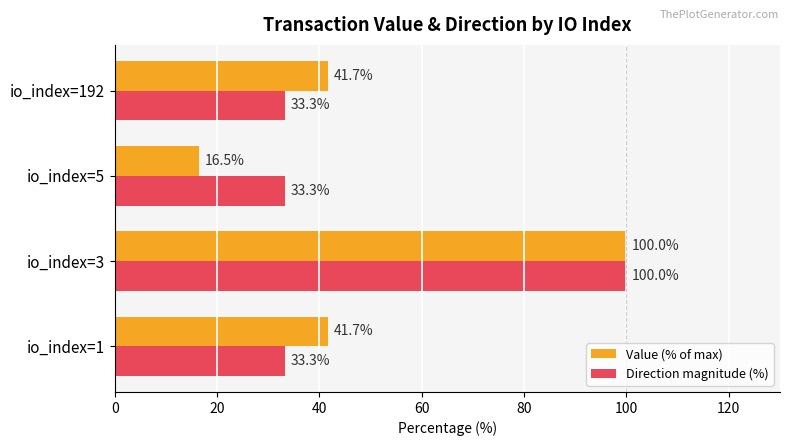

Read the Value (% of max) value at io_index=5.

16.5